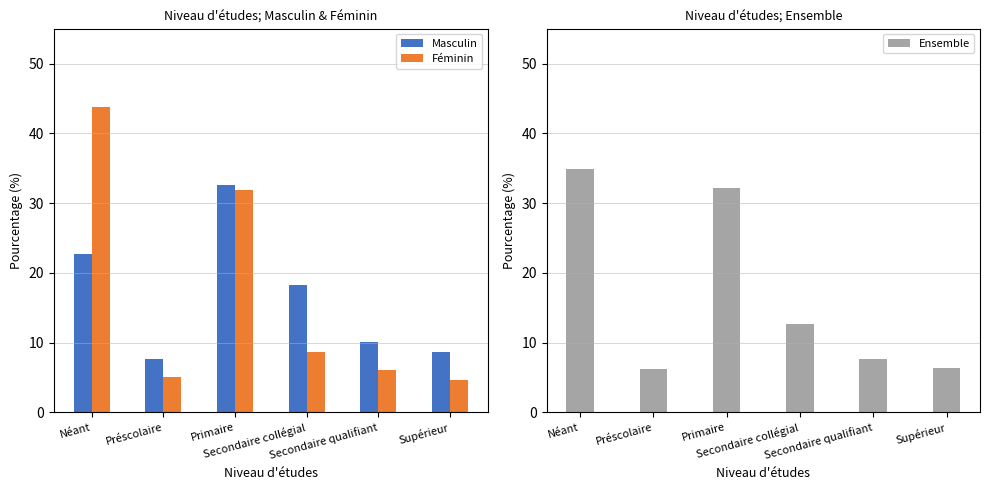

Reading left to right, extract all data points from this chart.

Masculin: Néant=22.7	Préscolaire=7.7	Primaire=32.6	Secondaire collégial=18.2	Secondaire qualifiant=10.1	Supérieur=8.7
Féminin: Néant=43.8	Préscolaire=5.1	Primaire=31.8	Secondaire collégial=8.6	Secondaire qualifiant=6.0	Supérieur=4.6
Ensemble: Néant=34.9	Préscolaire=6.2	Primaire=32.2	Secondaire collégial=12.7	Secondaire qualifiant=7.7	Supérieur=6.4